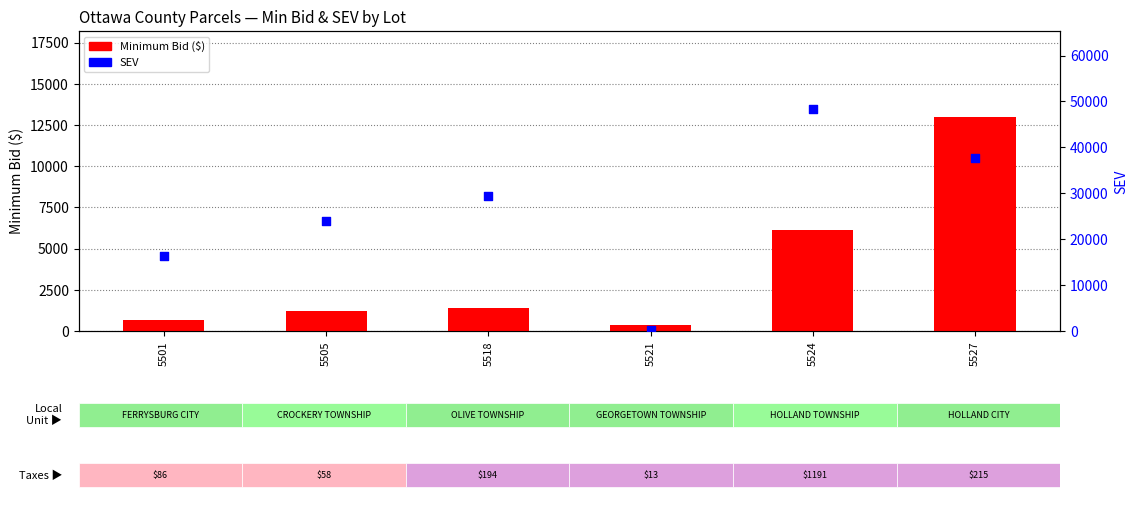

Is the value of SEV at 5518 greater than the value of Minimum Bid ($) at 5501?

Yes